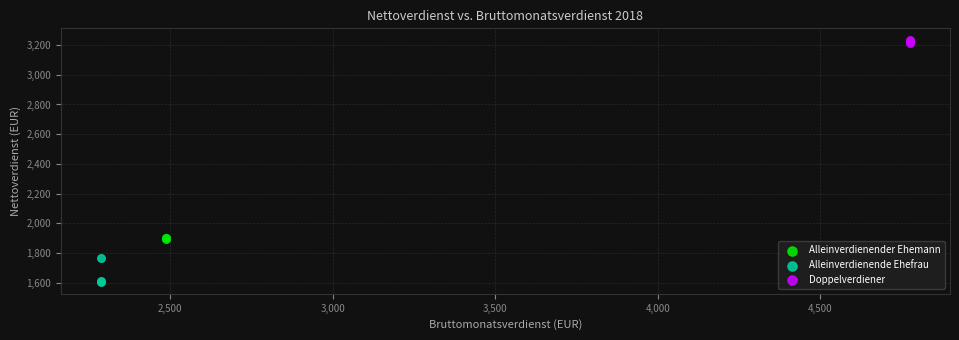

What are all the series names shown in the legend?

Alleinverdienender Ehemann, Alleinverdienende Ehefrau, Doppelverdiener